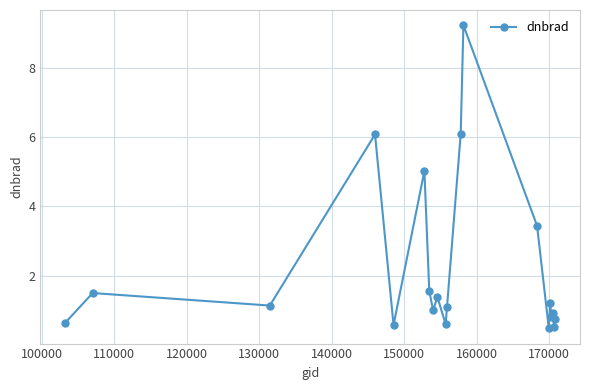

What is the value of the 7th point from the left?

1.6